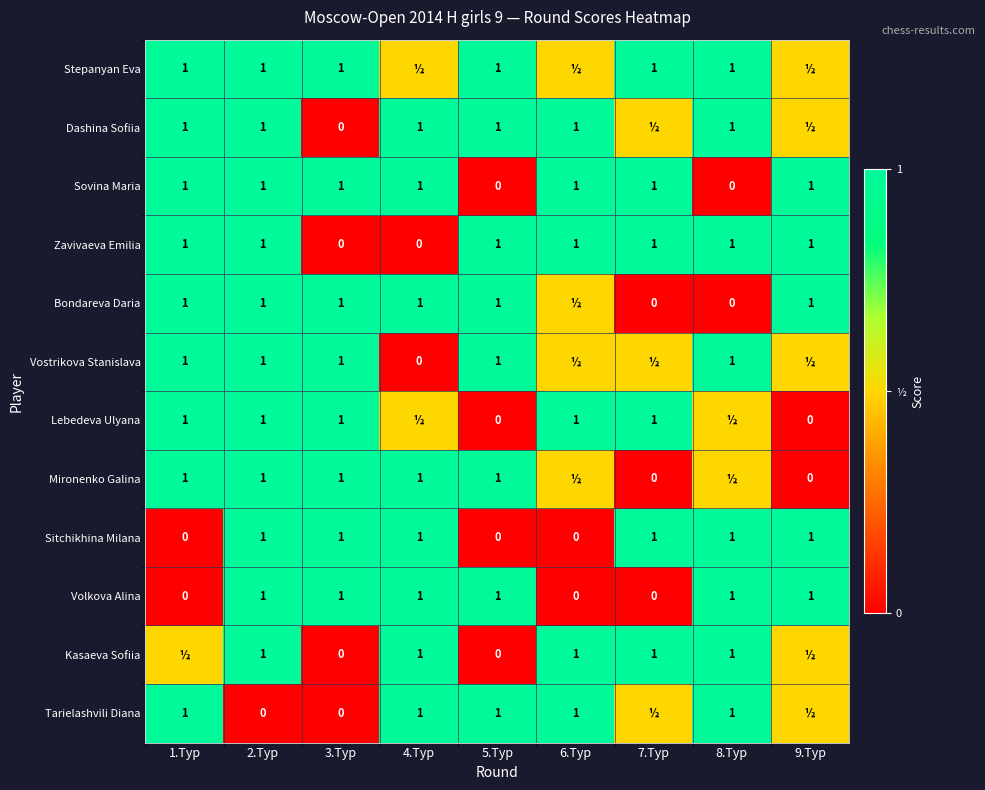

Which label corresponds to the smallest value in the chart?

3.Тур